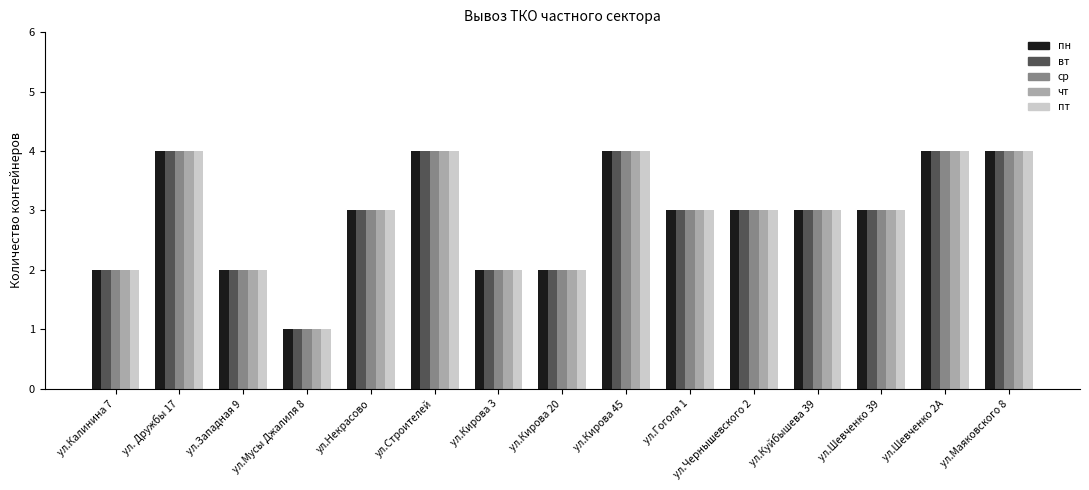

What is the total value across all series at ул. Дружбы 17?

20